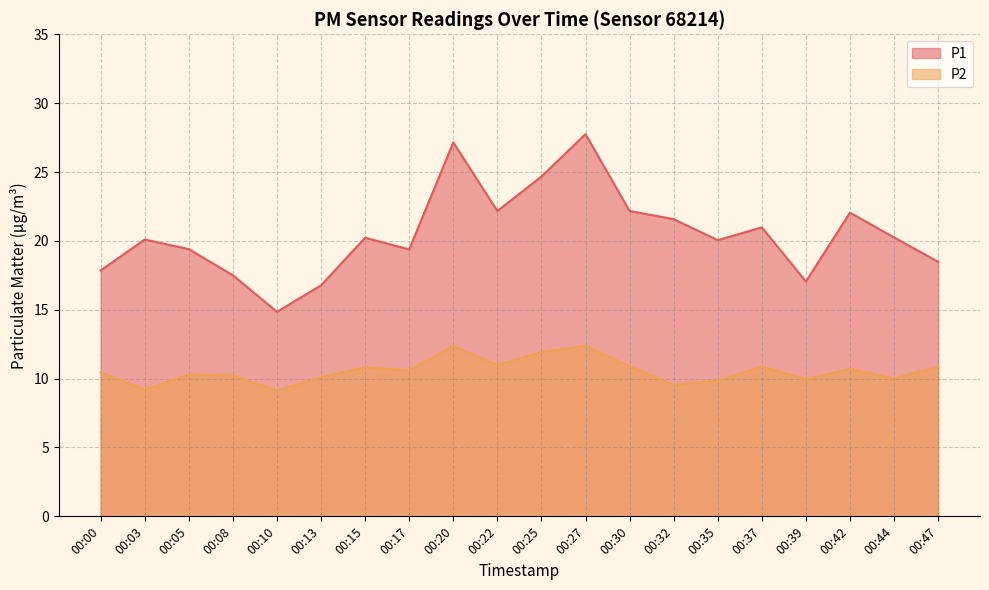

True or false: P1 and P2 cross at least once.

False